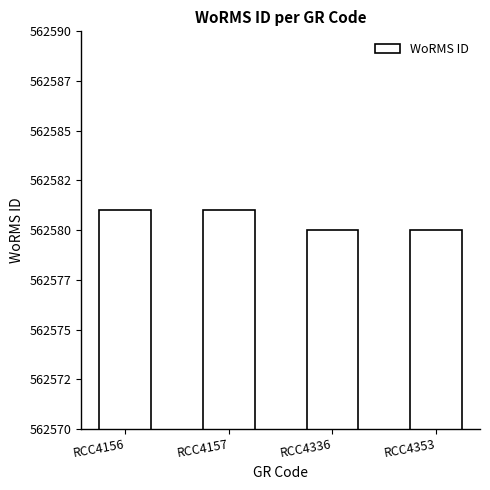

Does the chart contain any negative values?

No